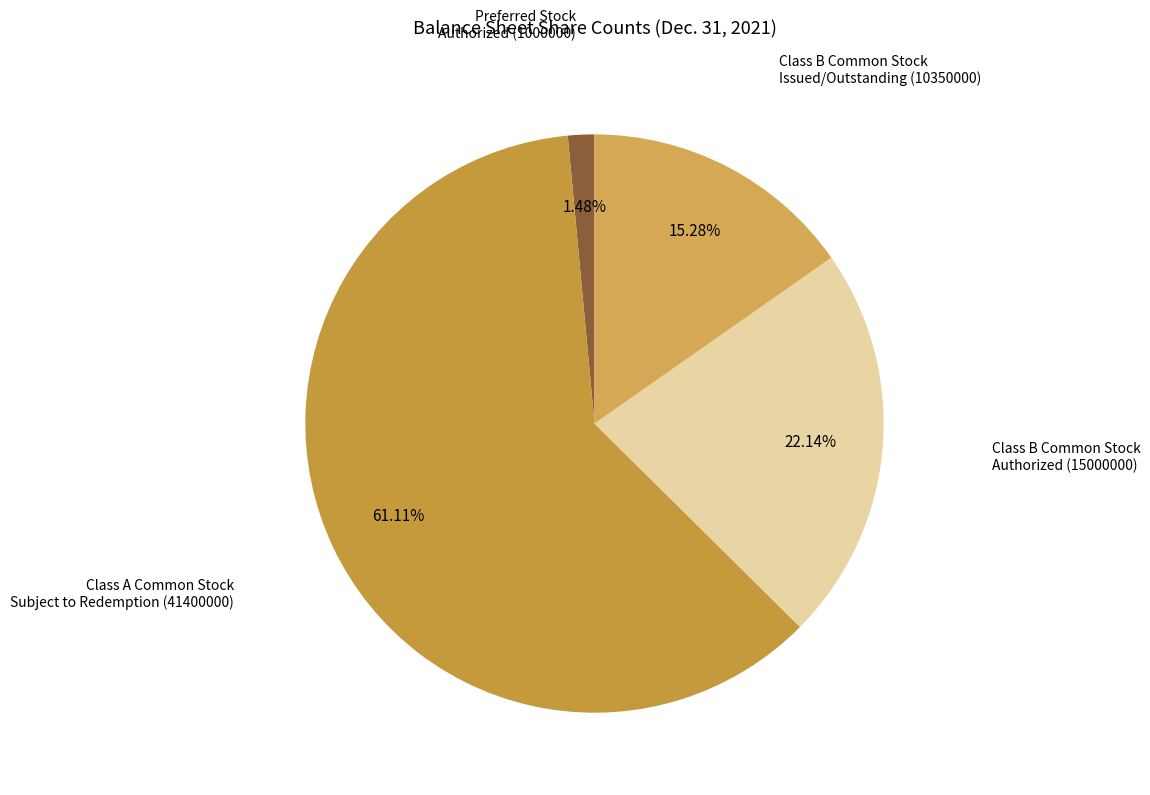

Count the number of slices in the pie.

4